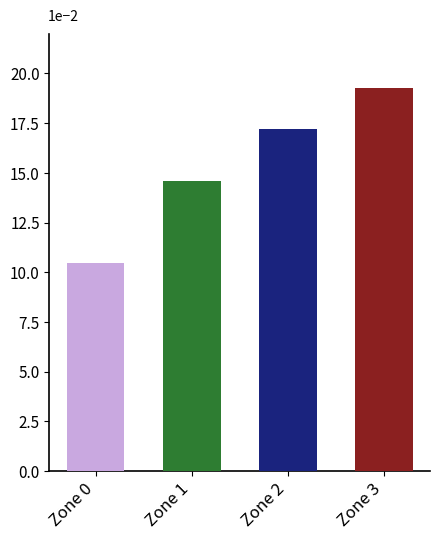

Rank the categories by value from highest to lowest.

Zone 3, Zone 2, Zone 1, Zone 0